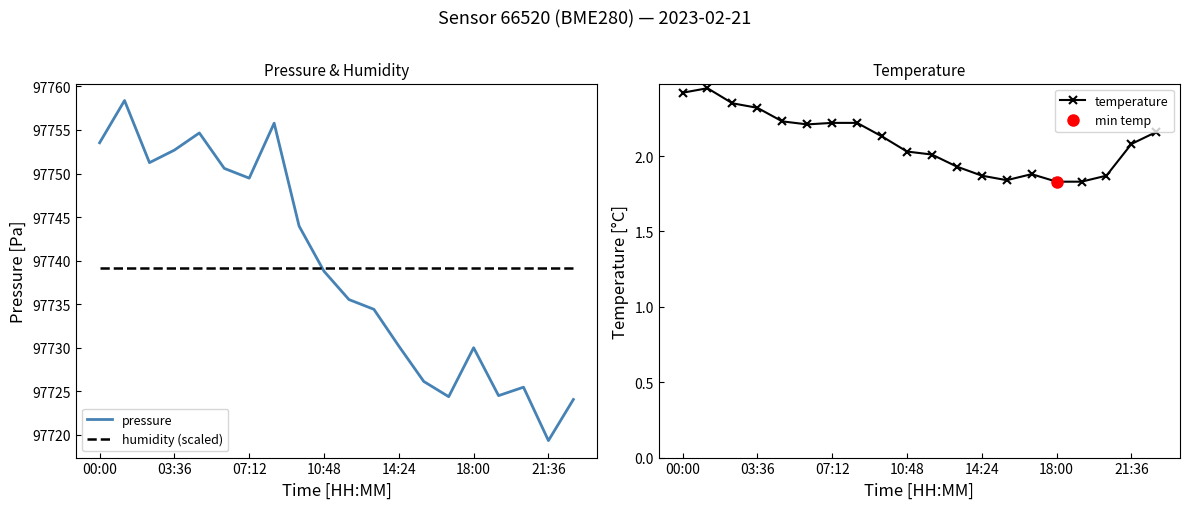

What is the lowest value of the pressure series?

97719.3